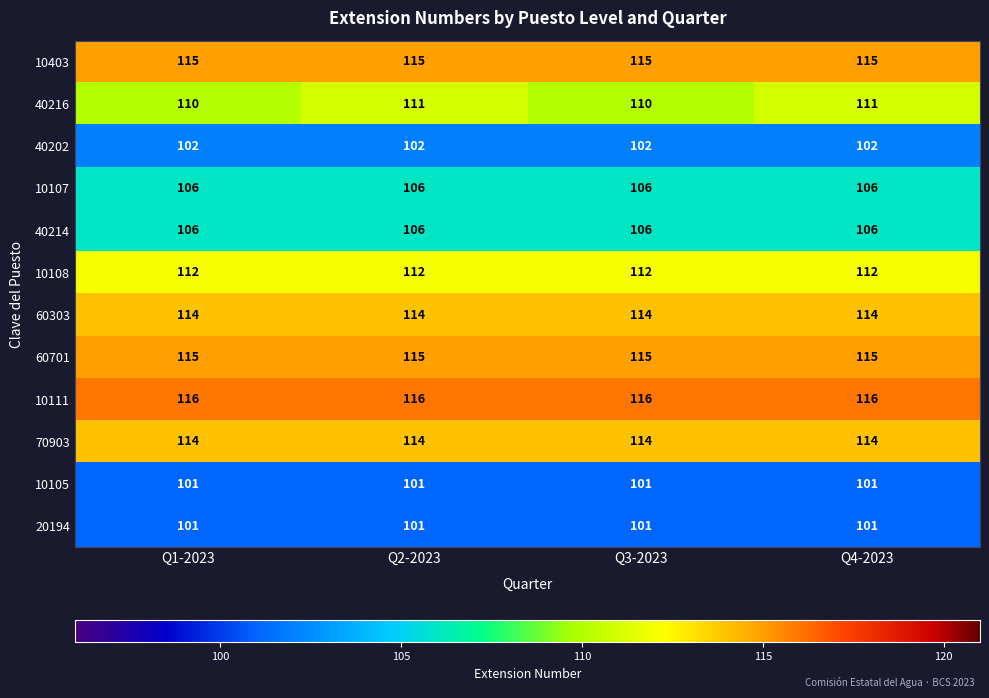

What is the difference between the highest and lowest values at Q3-2023?

15